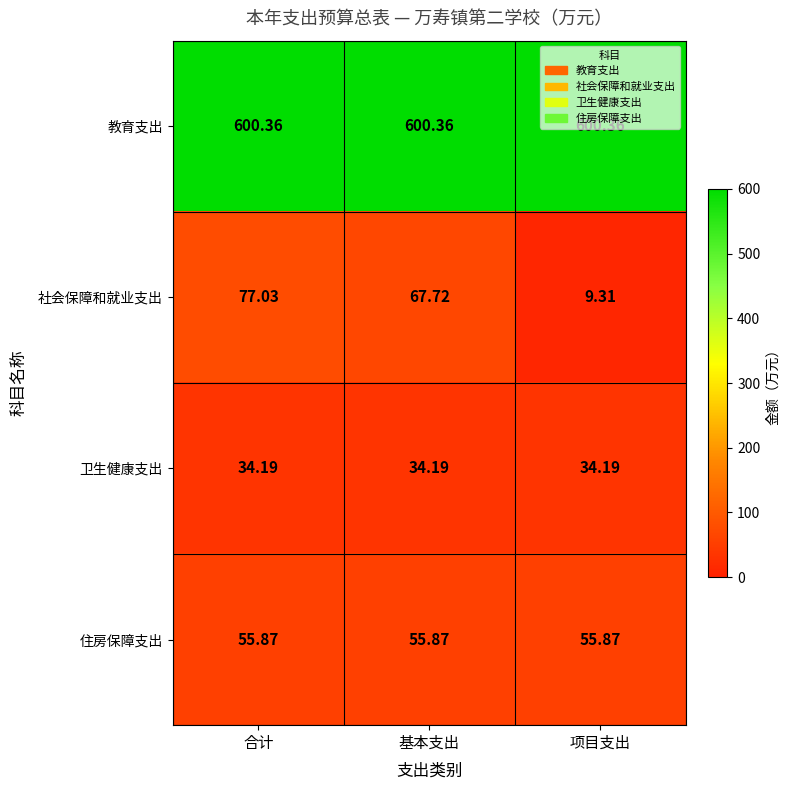

At which category is the sum across all series the highest?

合计